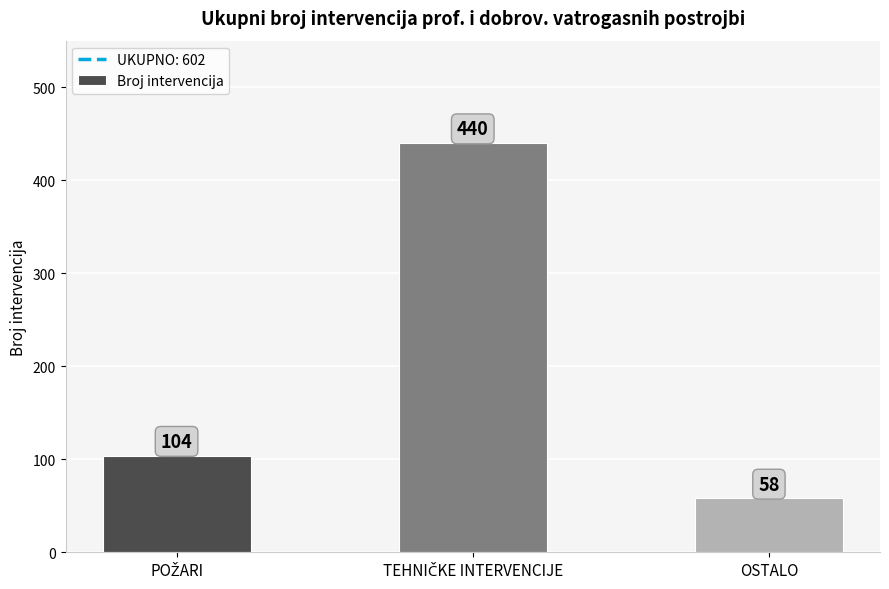

Count the values in the range 58 to 440.

3